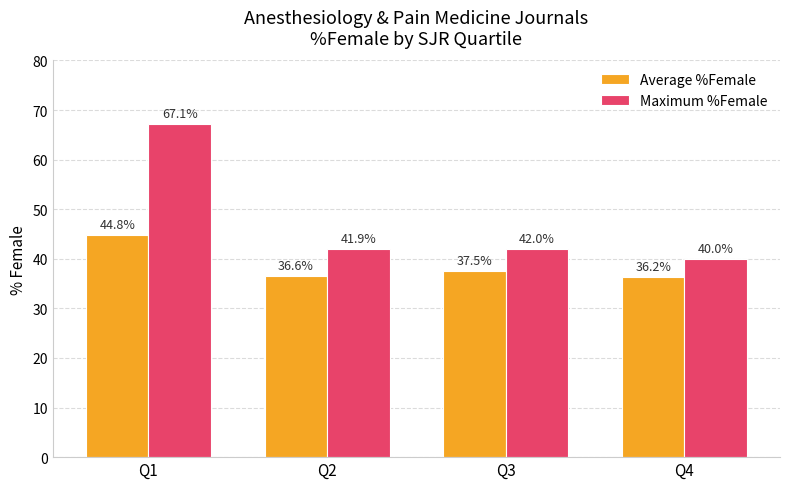

True or false: Maximum %Female has a value of 40.0 at Q4.

True